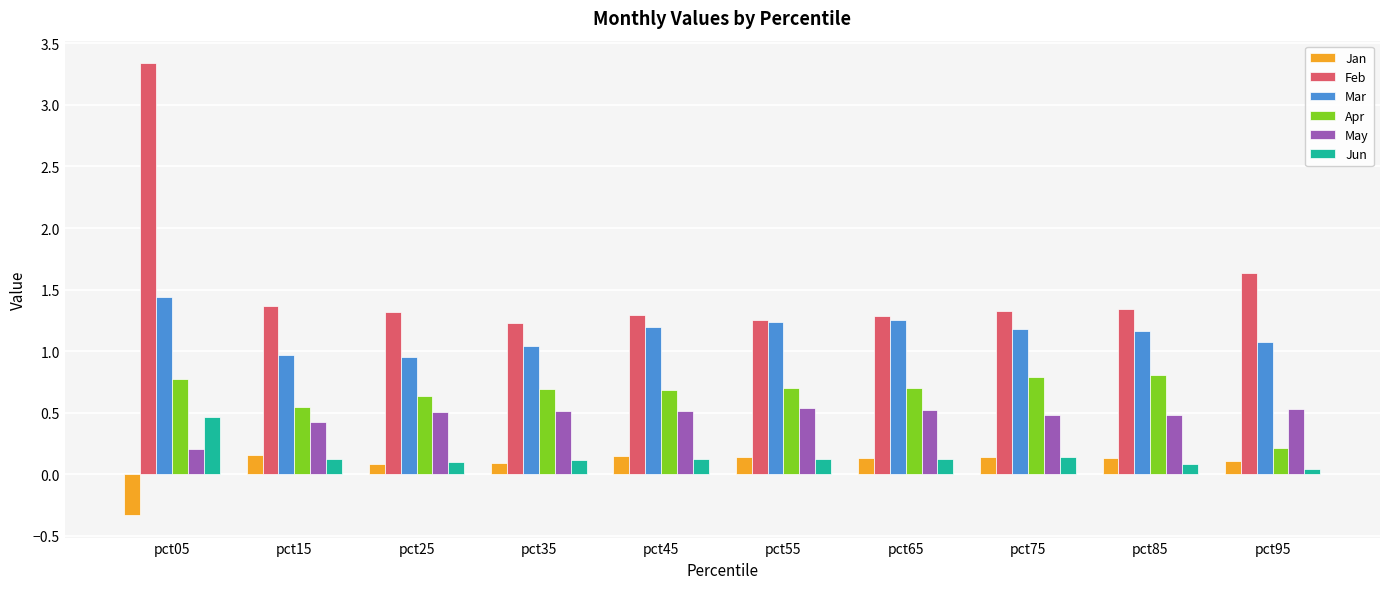

How many groups of bars are there?

10